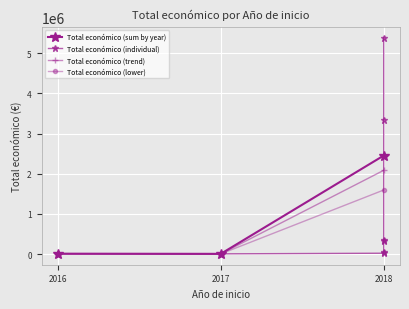

Reading left to right, extract all data points from this chart.

5390598	311553	19478	344243	3342252	7980	49300	3840